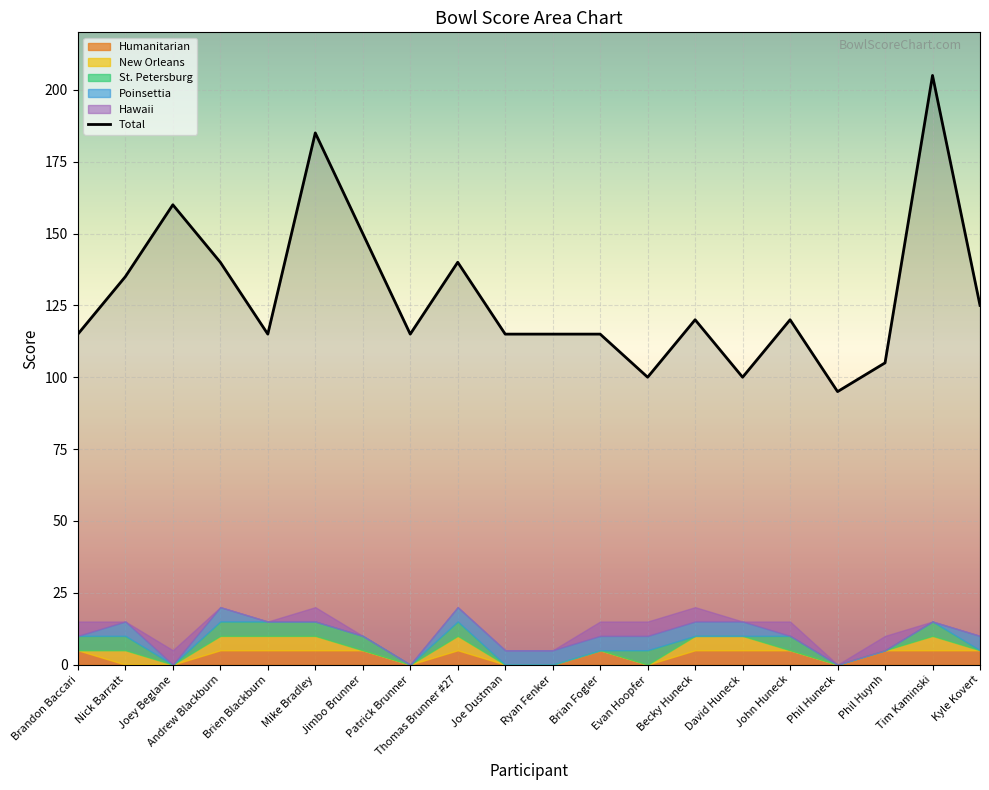

The value of Total at Thomas Brunner #27 is 140. True or false?

True